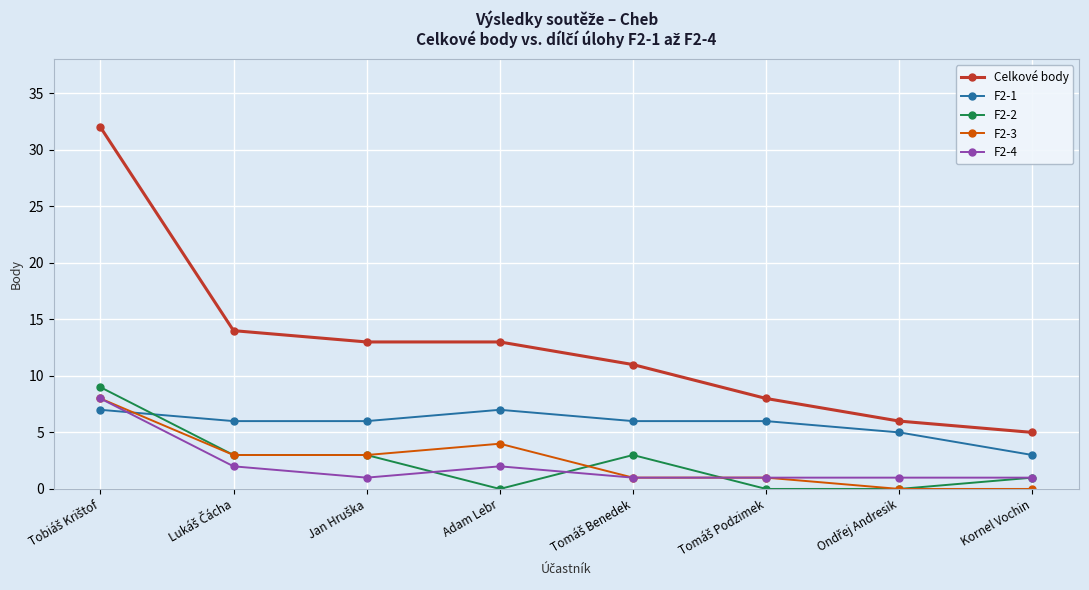

True or false: F2-1 has more than 0 interior local peaks.

True